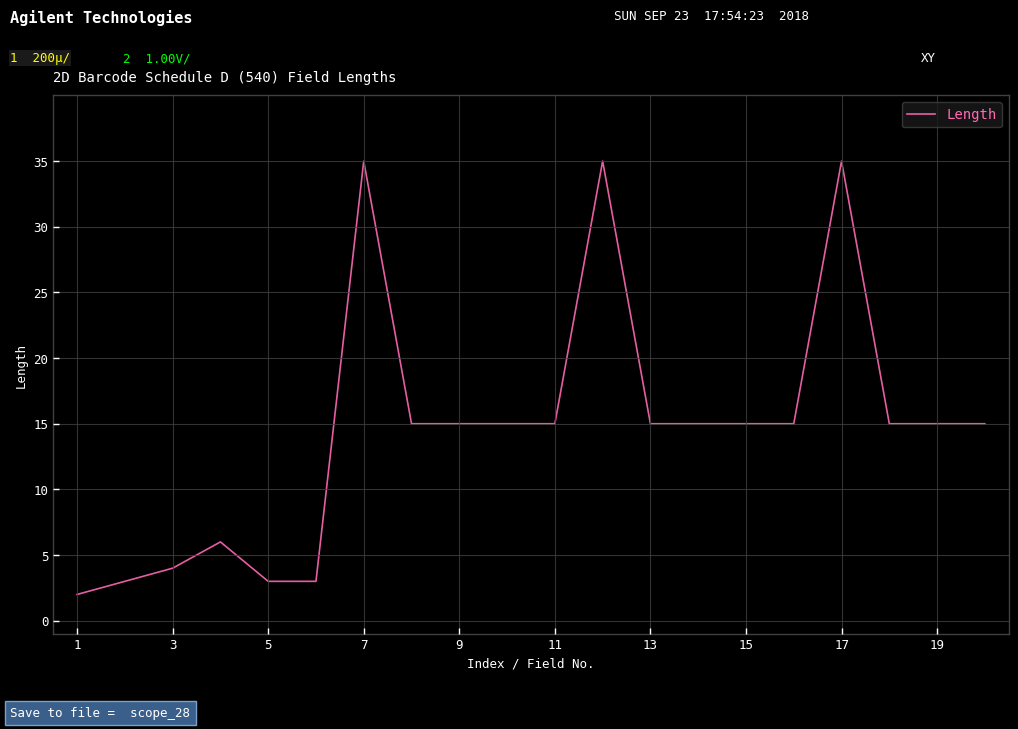

What is the difference between the maximum and minimum values?

33